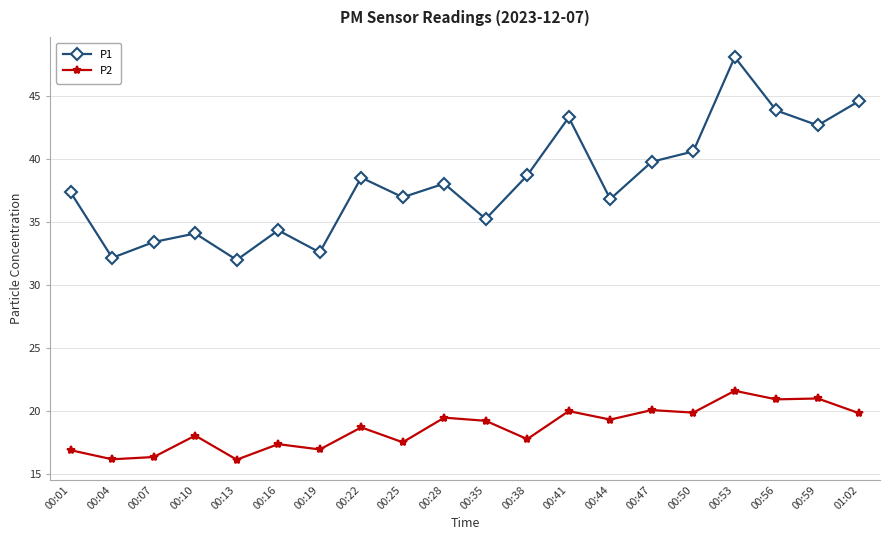

What is the label of the 2nd point from the right?

00:59